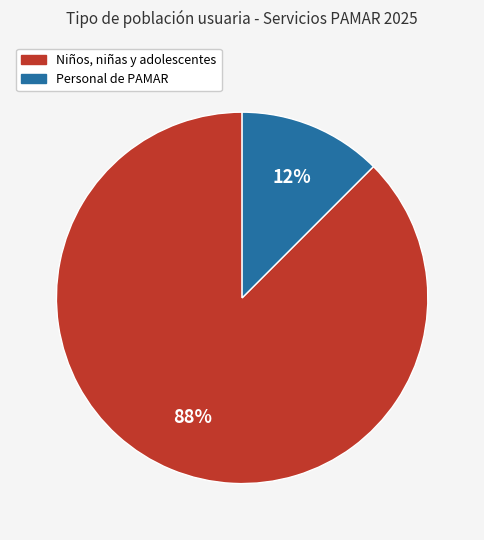

To the nearest percent, what is the average slice percentage?

50%